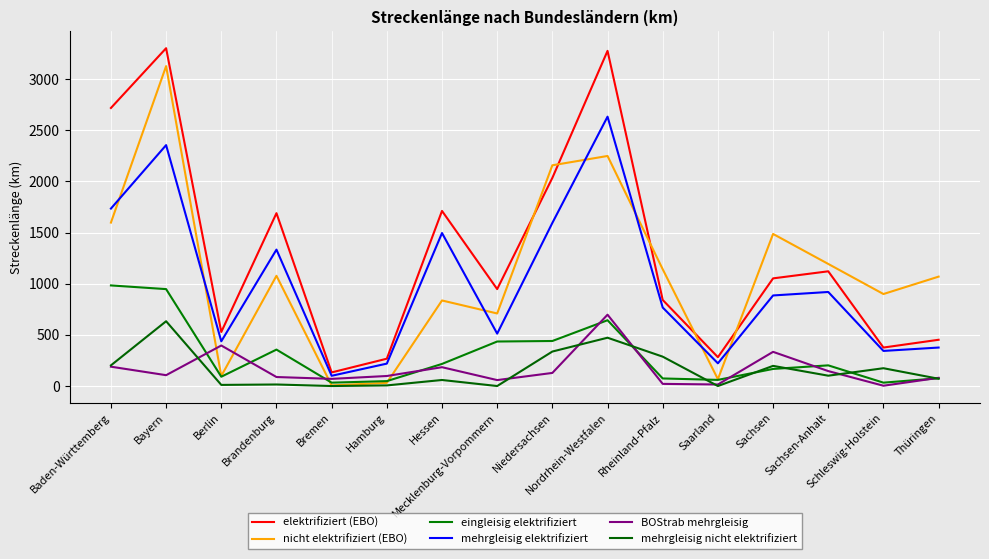

What is the difference between the maximum and minimum values in the elektrifiziert (EBO) series?

3168